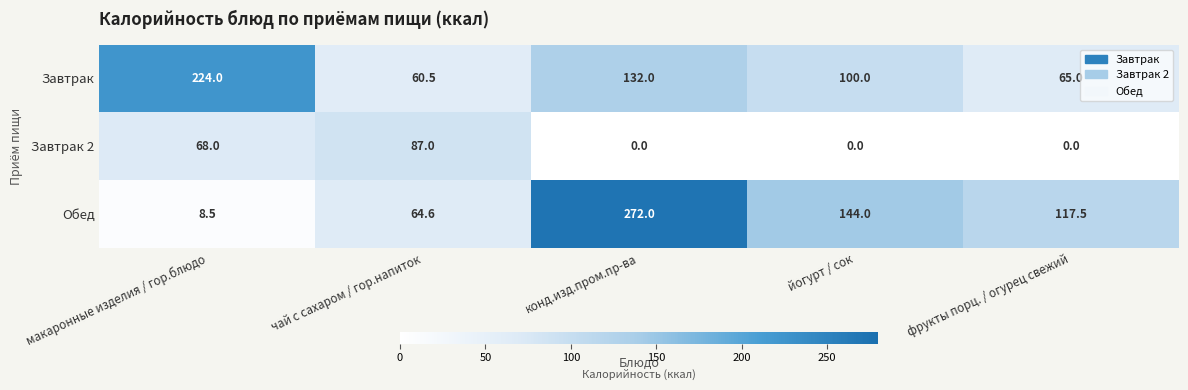

What is the average value of the Завтрак 2 series?

31.0